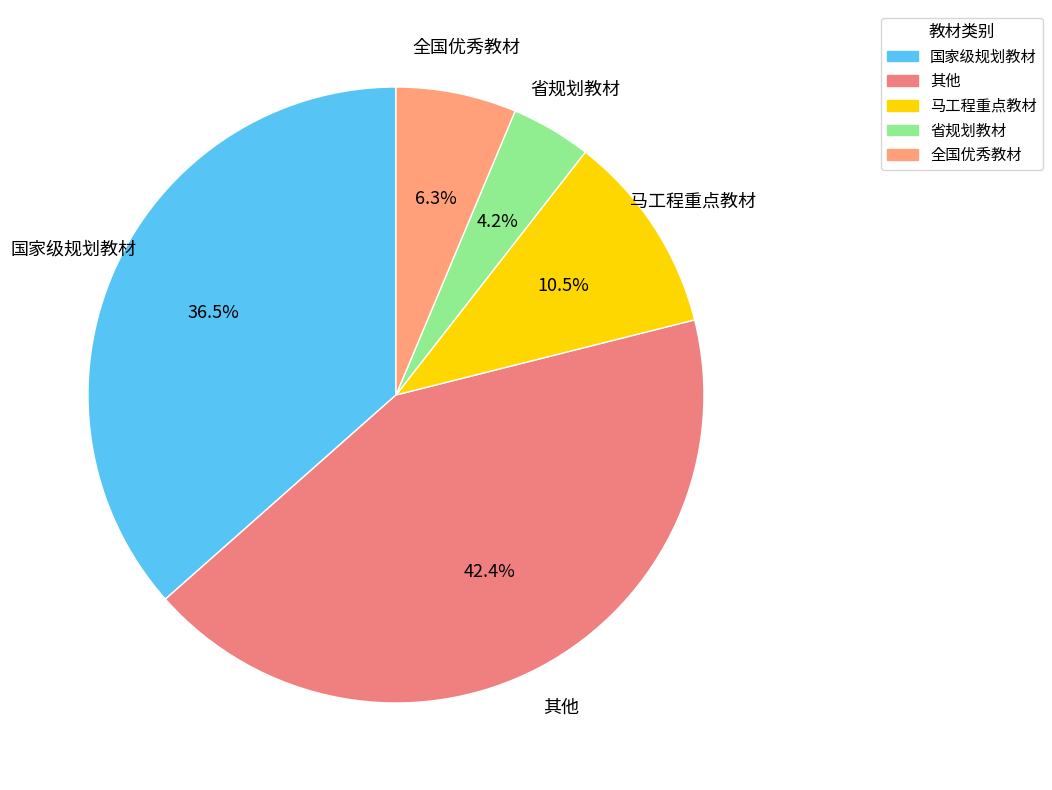

Between 国家级规划教材 and 其他, which is larger?

其他